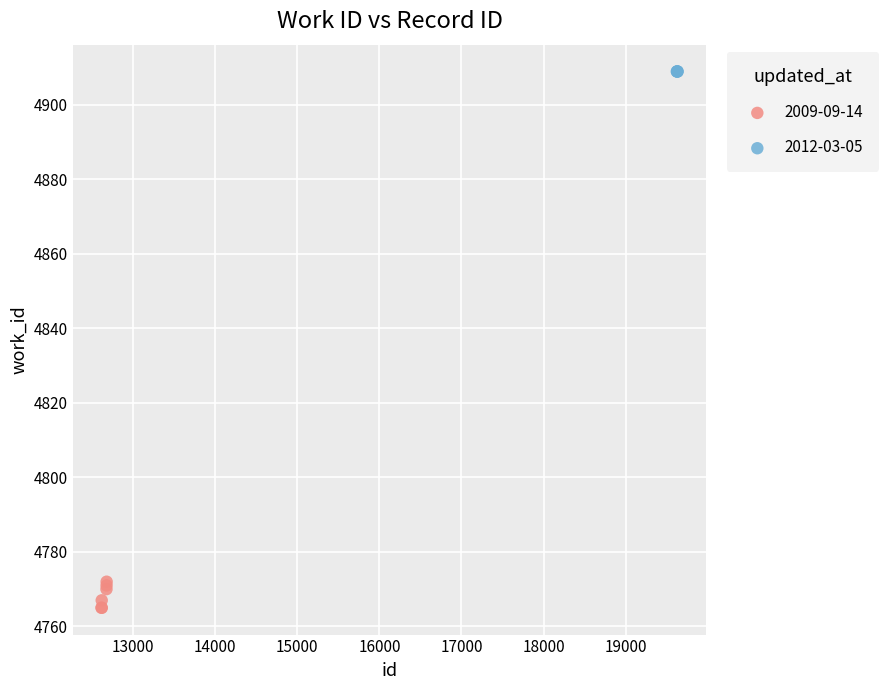

Which series contains the highest Y value?

2012-03-05